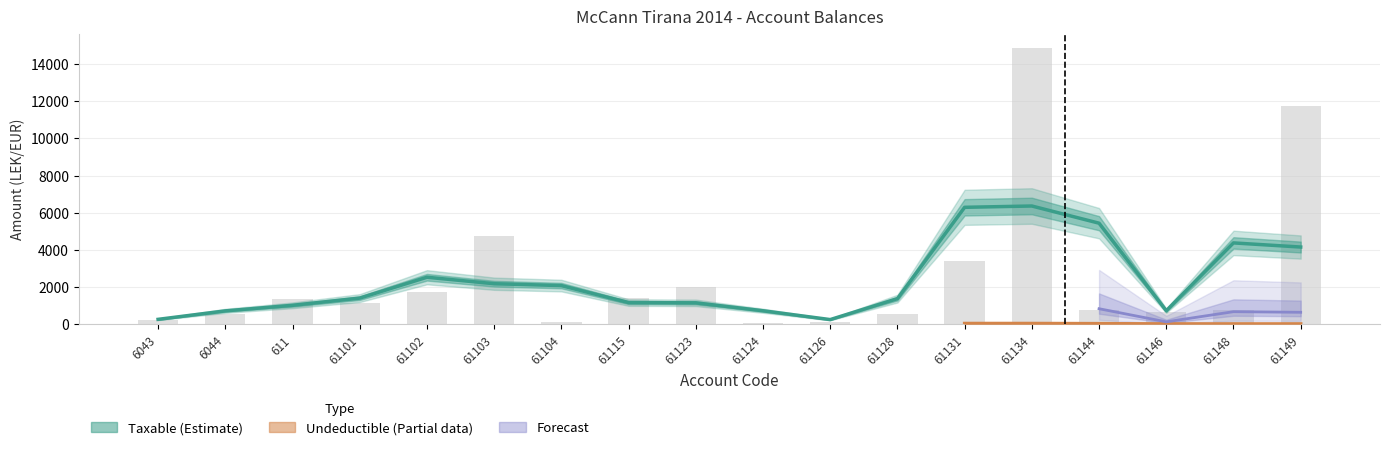

The chart shows a value of 2303.1 at 61115. True or false?

False